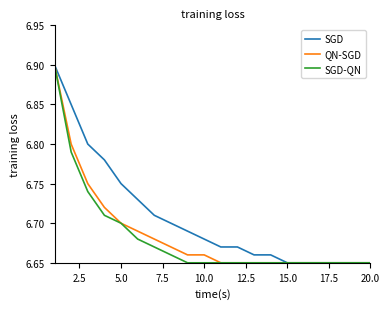

What is the maximum value for SGD-QN?

6.9